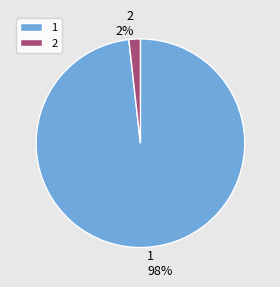

To the nearest percent, what portion does 2 represent?

2%